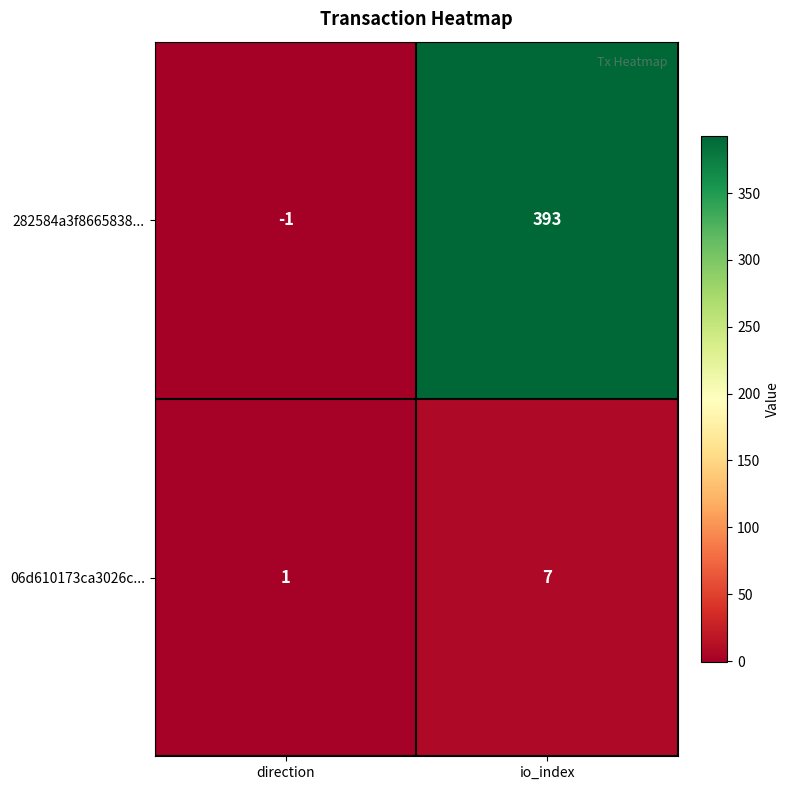

Between direction and io_index, which series saw the biggest shift?

282584a3f8665838...